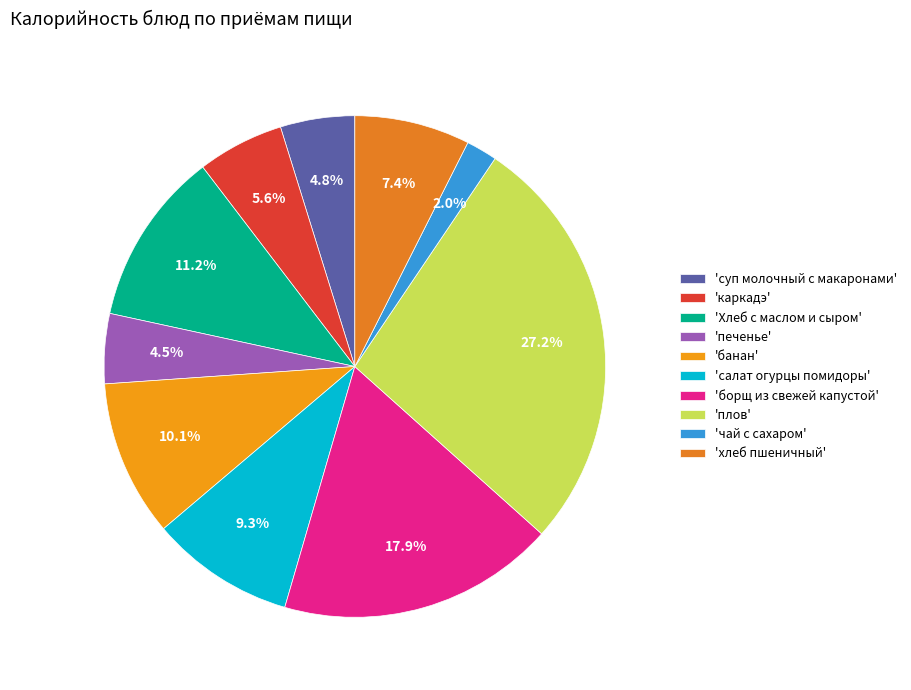

To the nearest percent, what is the difference between the largest and smallest slice percentages?

25%